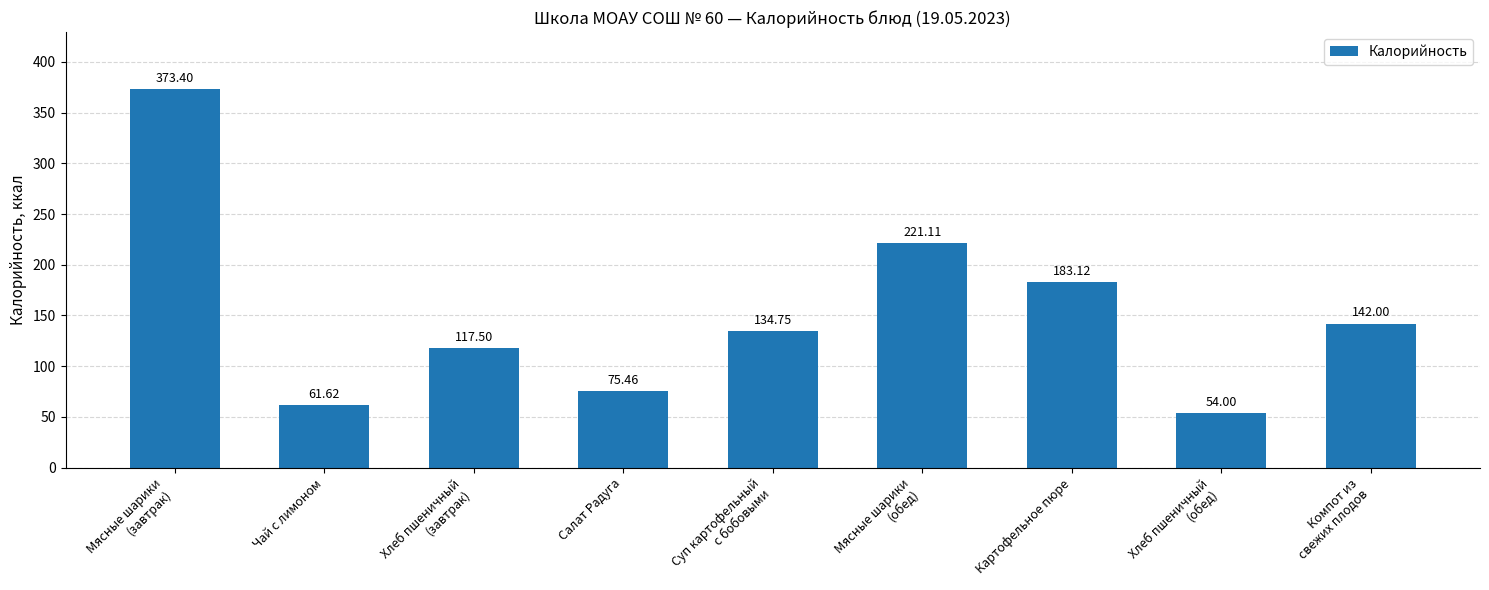

List the labels in order of value, smallest first.

Хлеб пшеничный
(обед), Чай с лимоном, Салат Радуга, Хлеб пшеничный
(завтрак), Суп картофельный
с бобовыми, Компот из
свежих плодов, Картофельное пюре, Мясные шарики
(обед), Мясные шарики
(завтрак)